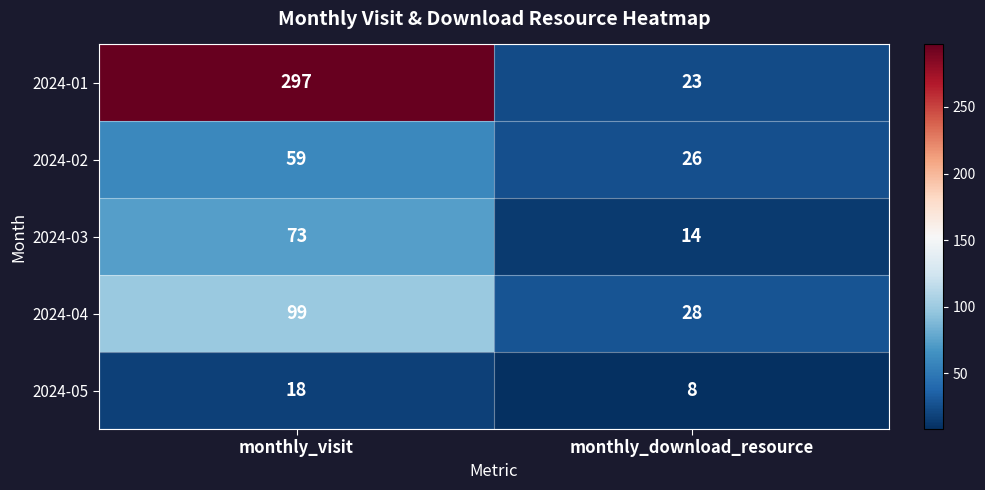

What is the spread (max minus min) of values at monthly_visit?

279